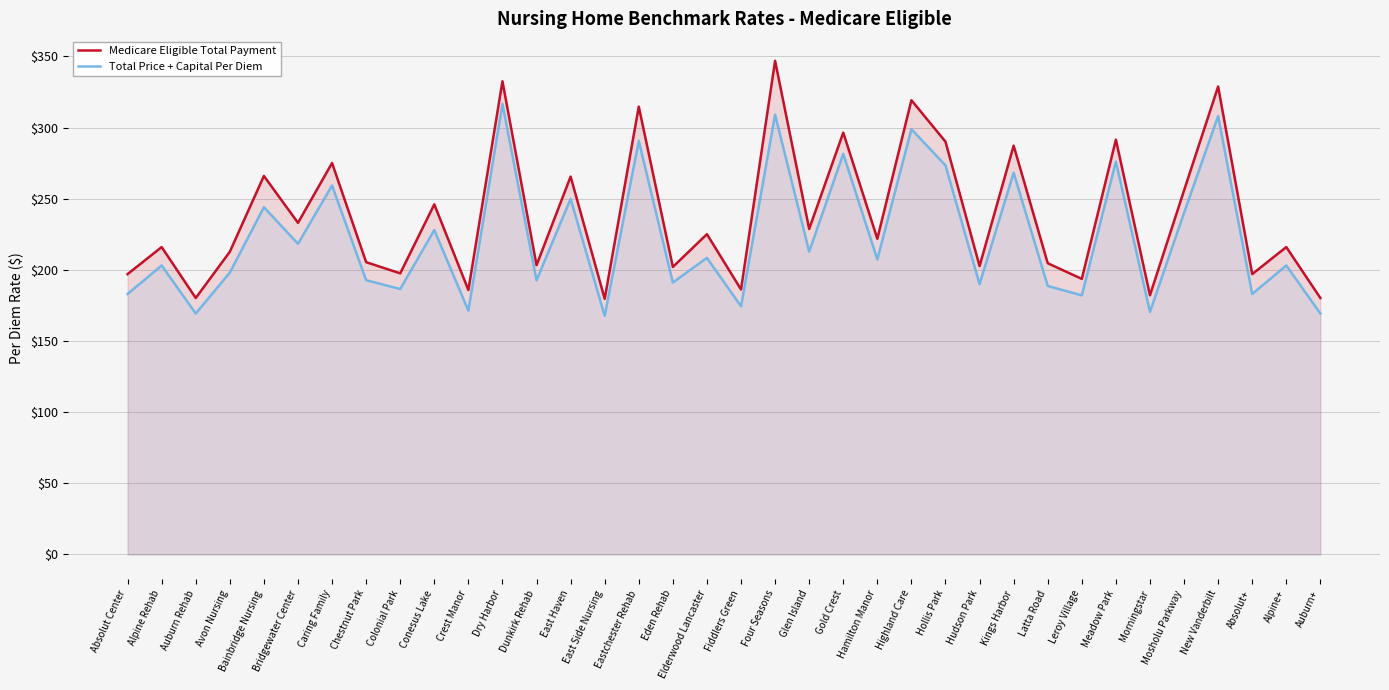

What is the difference between the maximum and second lowest values in the Total Price + Capital Per Diem series?

147.3